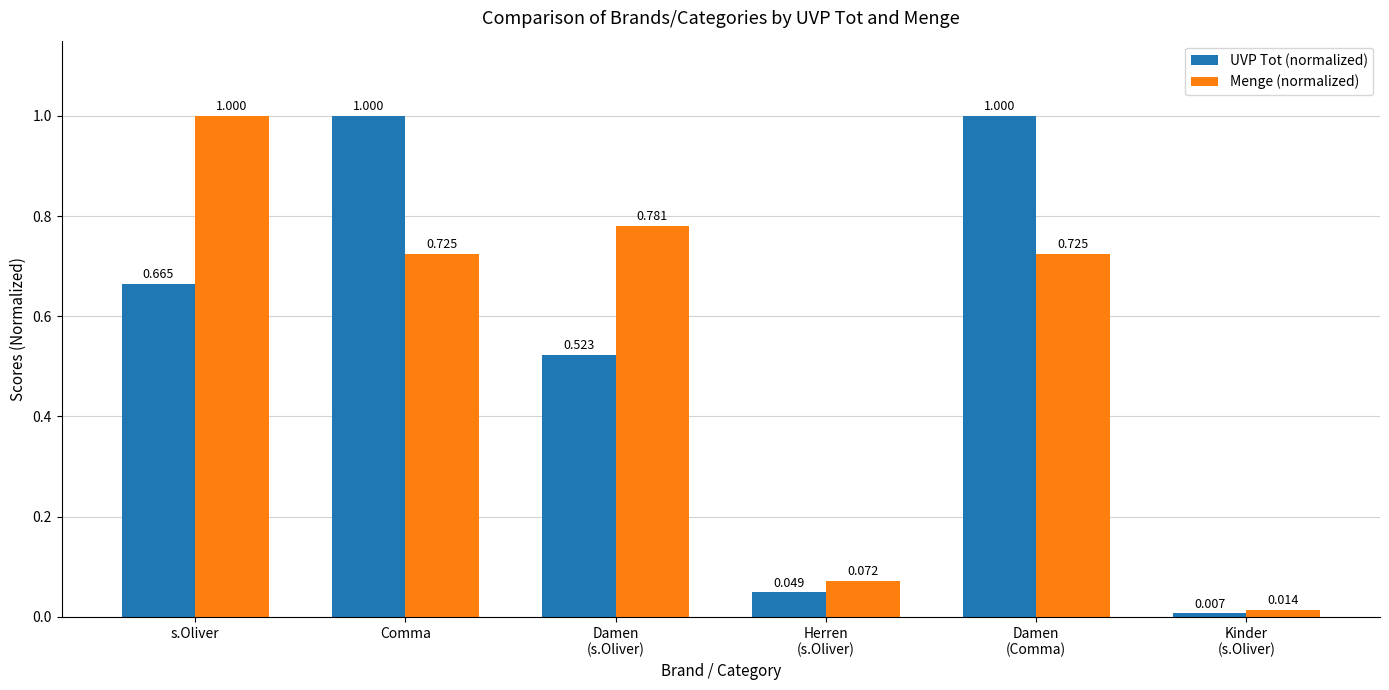

Which series has the largest range (max minus min)?

UVP Tot (normalized)